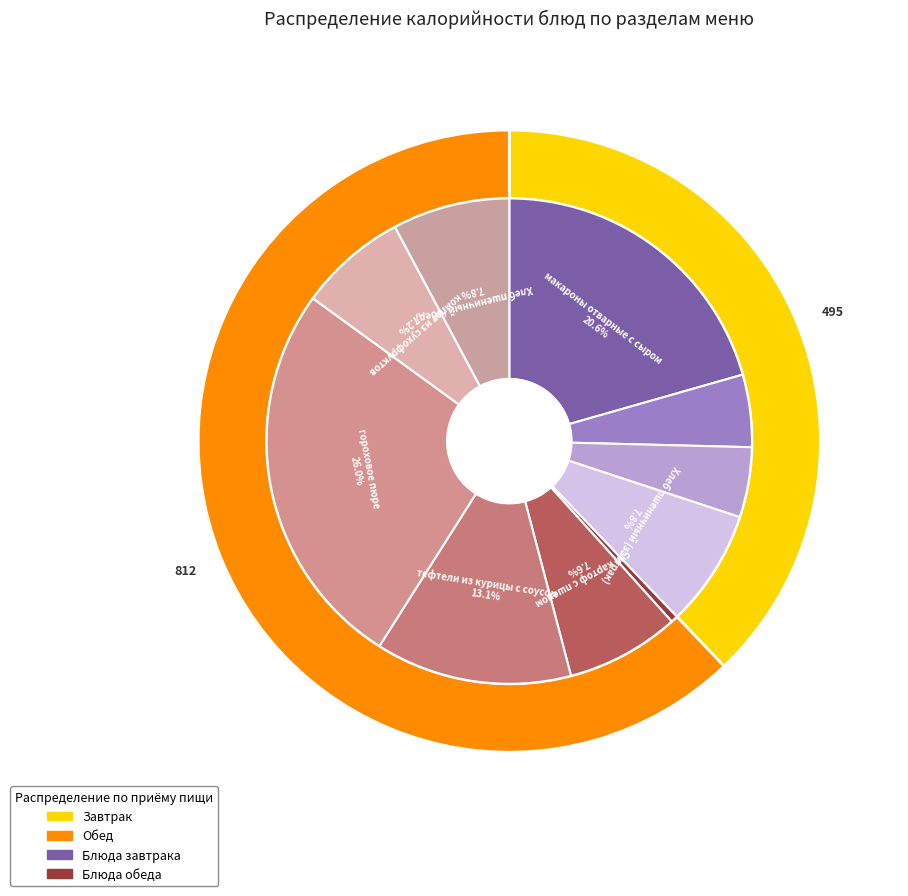

Does Хлеб пшеничный (обед) represent more than half of the total?

No